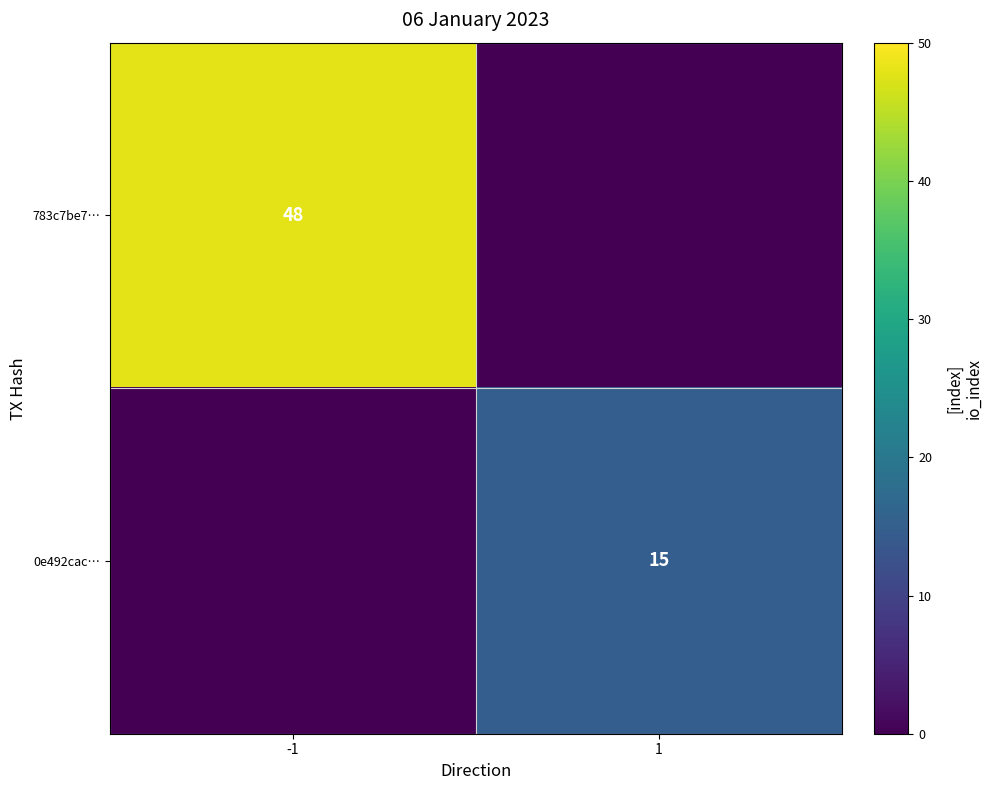

True or false: 0e492cac… has a value of 23 at 1.

False